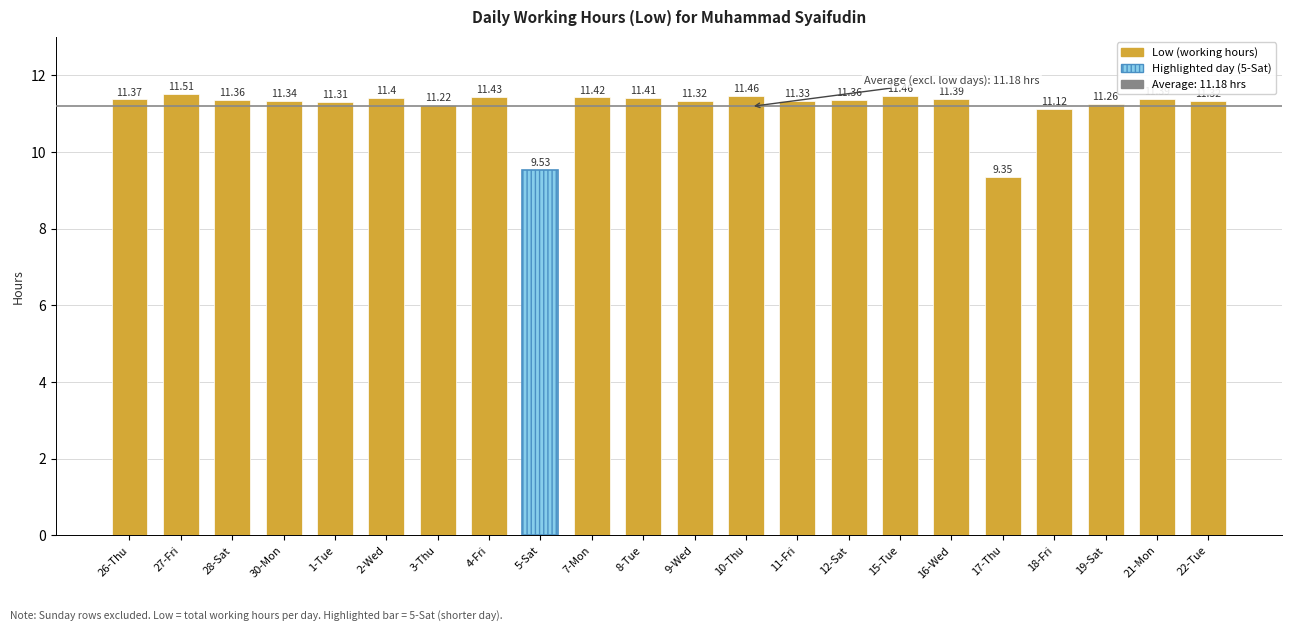

Which category has the lowest value across all series?

17-Thu